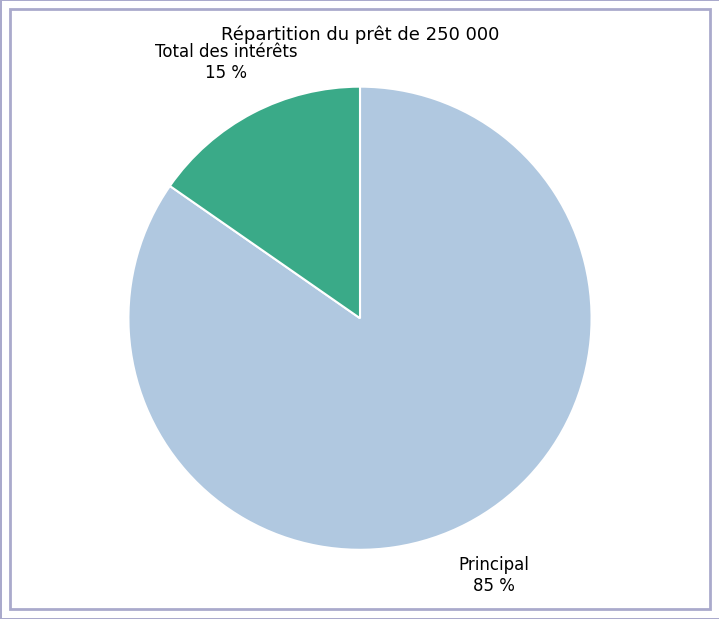

How many segments does this pie chart have?

2